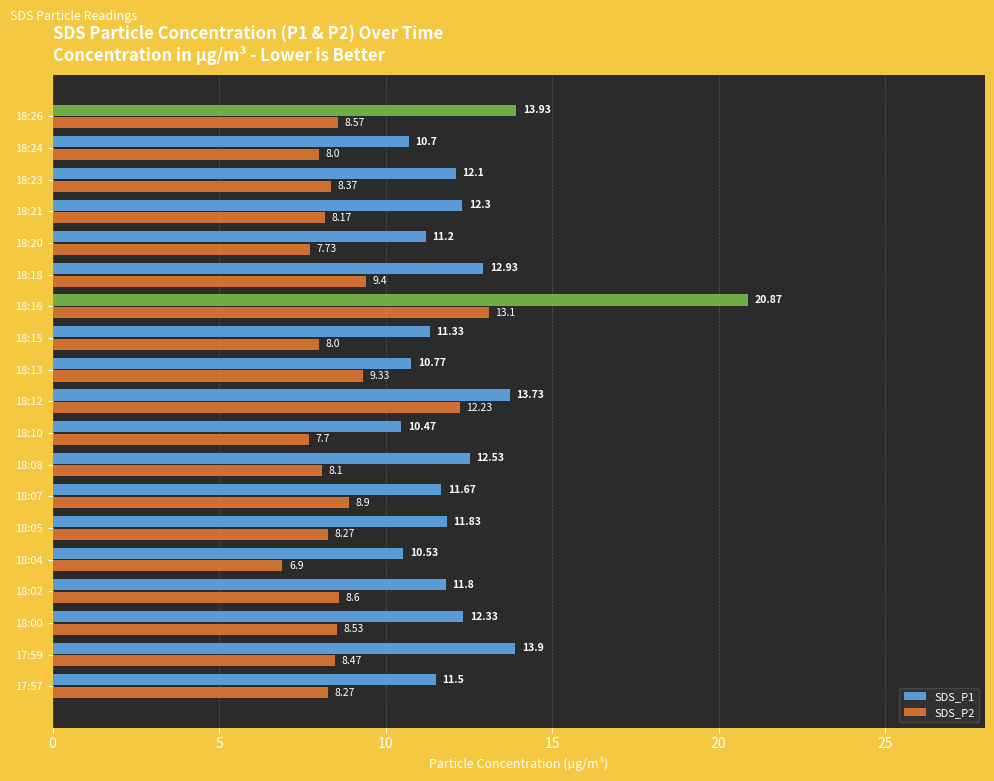

What is the sum of all SDS_P1 values?

236.4